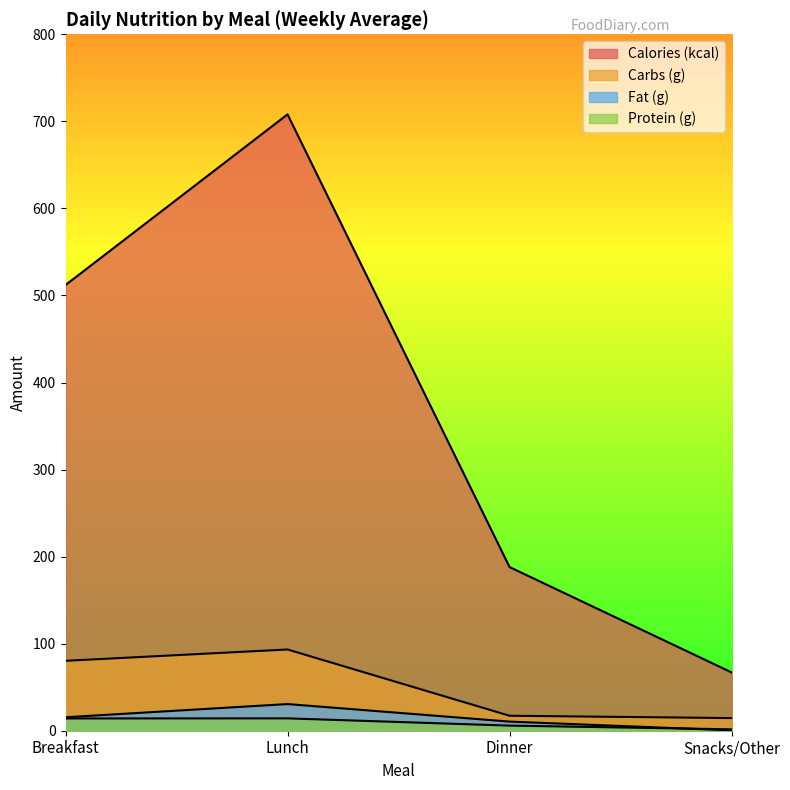

What is the difference between the values at Breakfast and Lunch?

13.0